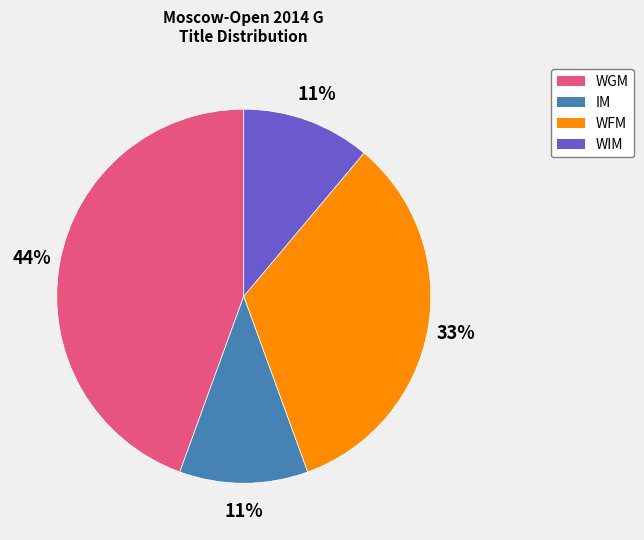

To the nearest percent, what is the difference between the largest and smallest slice percentages?

33%